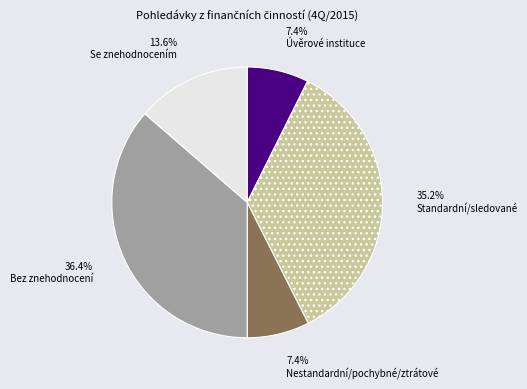

What percentage do Nestandardní/pochybné/ztrátové and Úvěrové instituce together represent?

14.8%